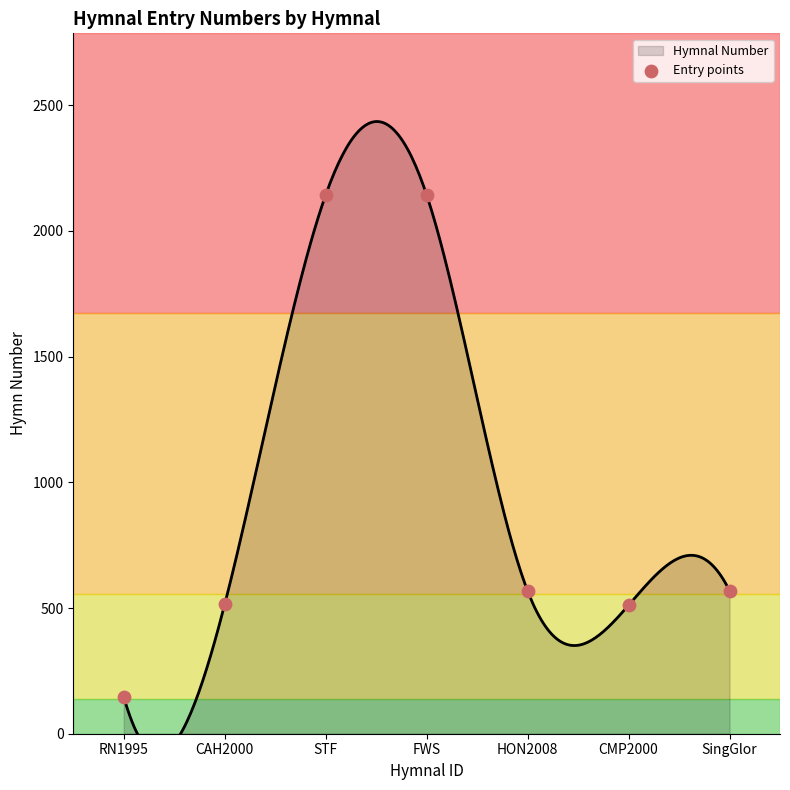

What is the change in value from RN1995 to HON2008?

+422